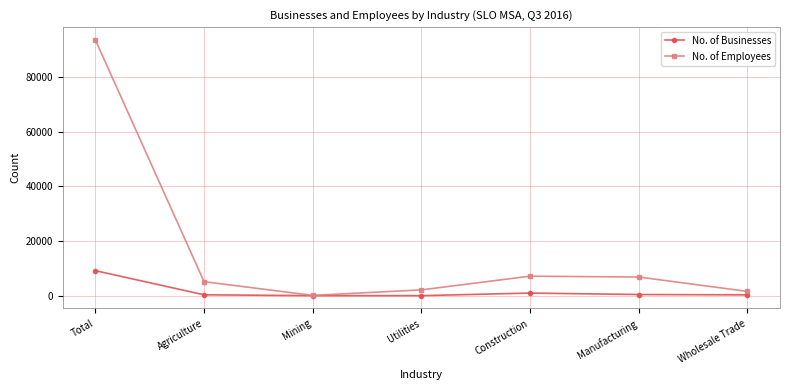

At which category does the chart reach its peak across all series?

Total